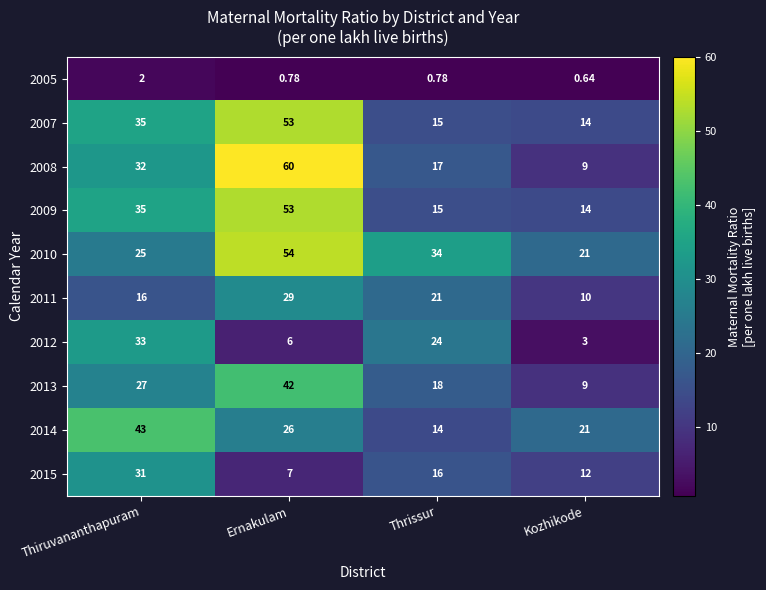

Which label corresponds to the largest value in the chart?

Ernakulam